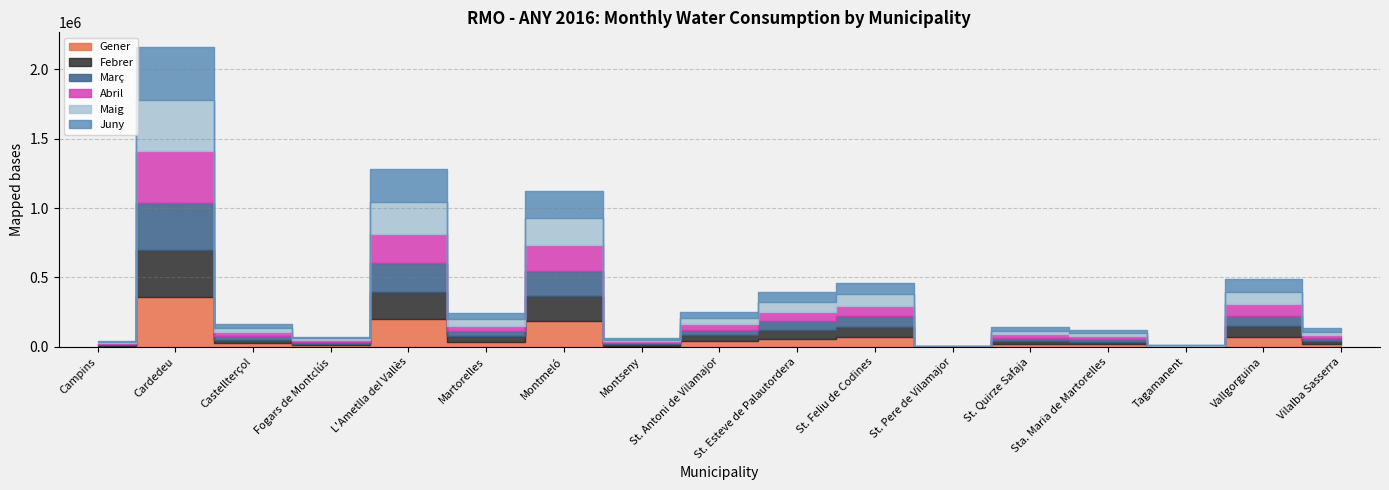

What position from the left is Fogars de Montclús?

4